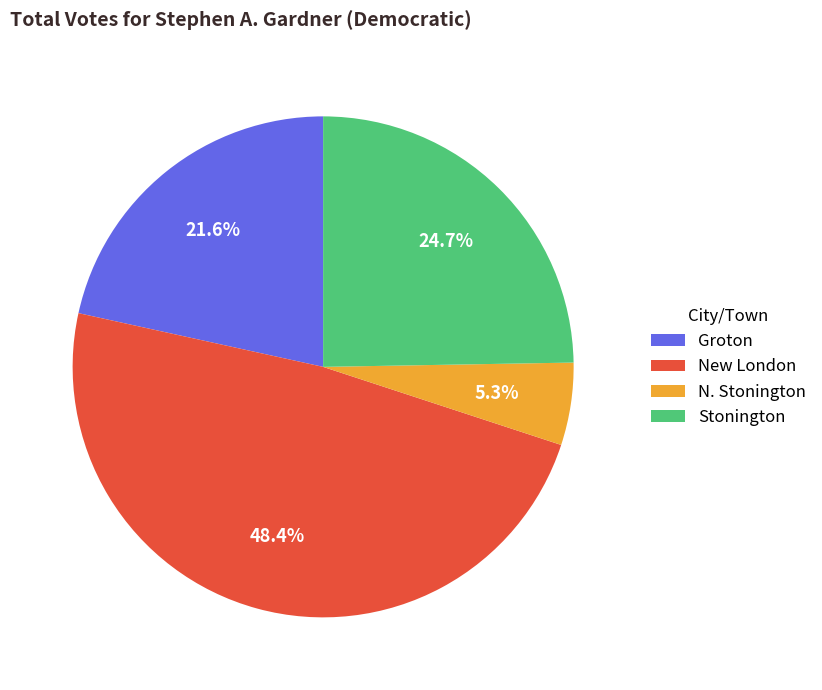

What percentage do N. Stonington and Stonington together represent?

30.0%